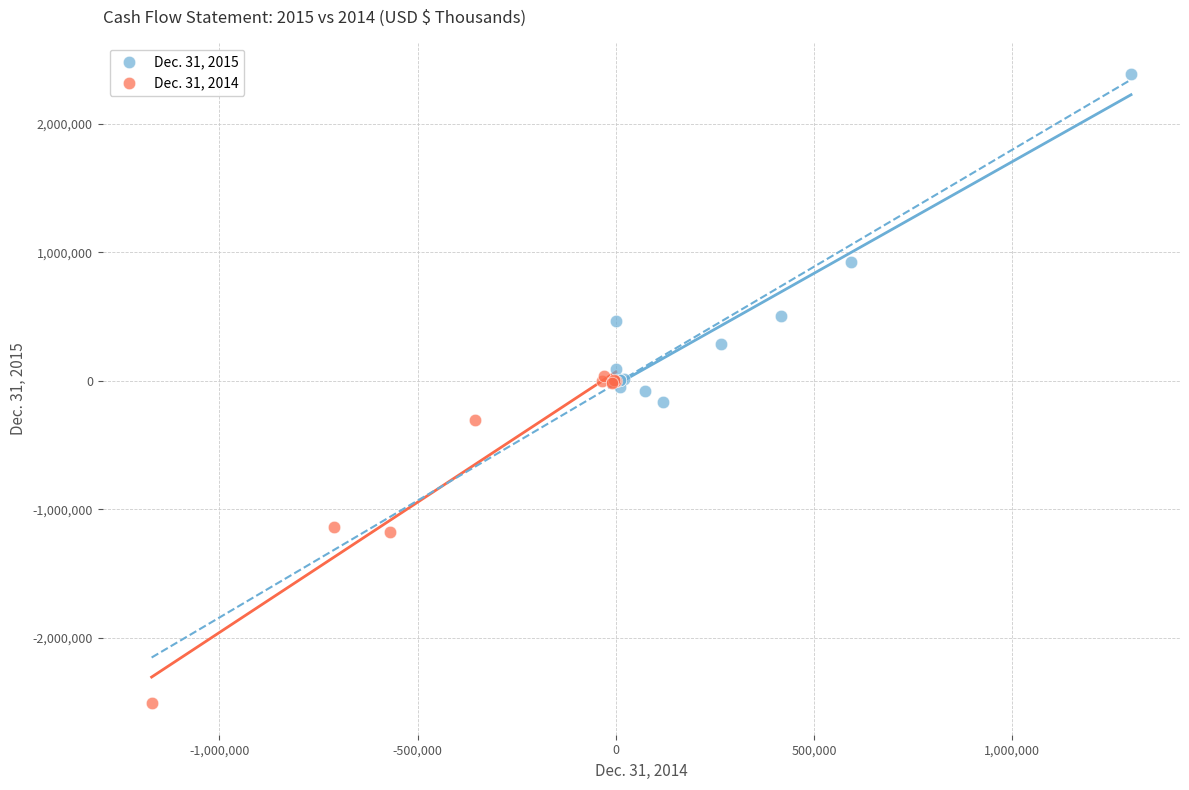

Which series reaches the minimum Y coordinate?

Dec. 31, 2014